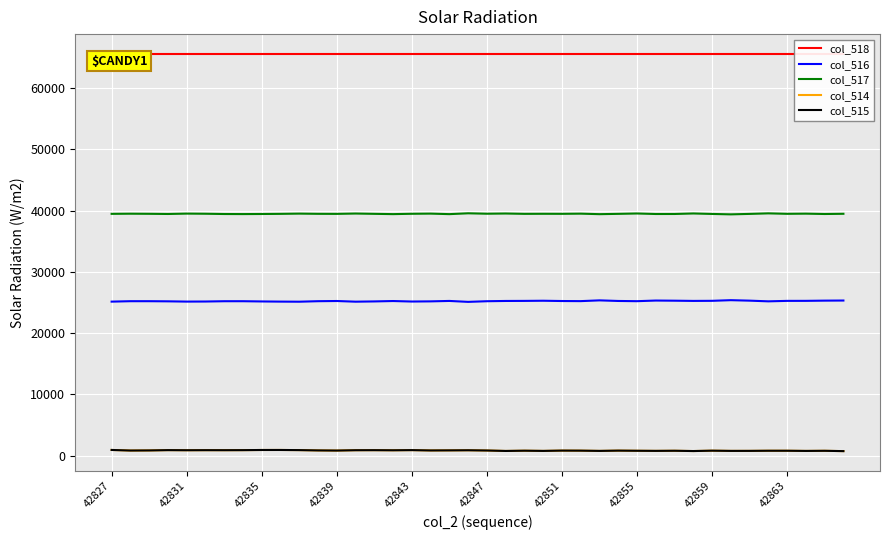

True or false: col_515 has a value of 915 at 42843.

True